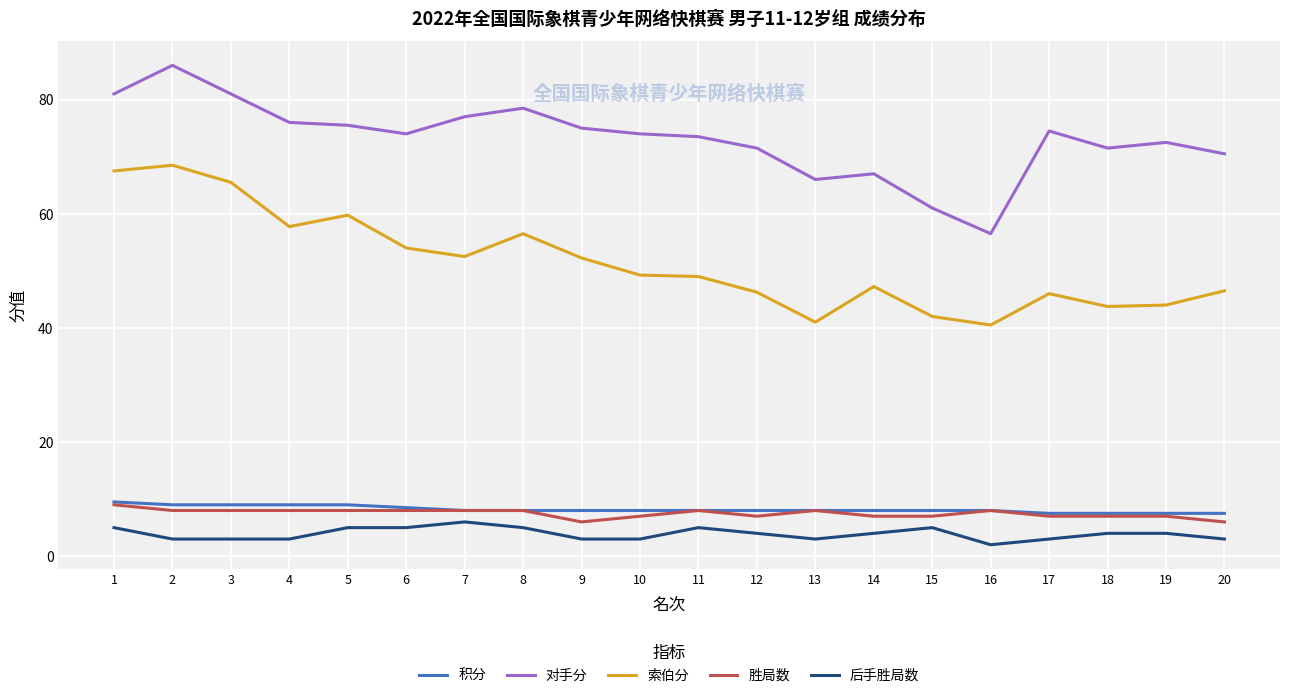

Does the chart display data point markers on the line(s)?

No